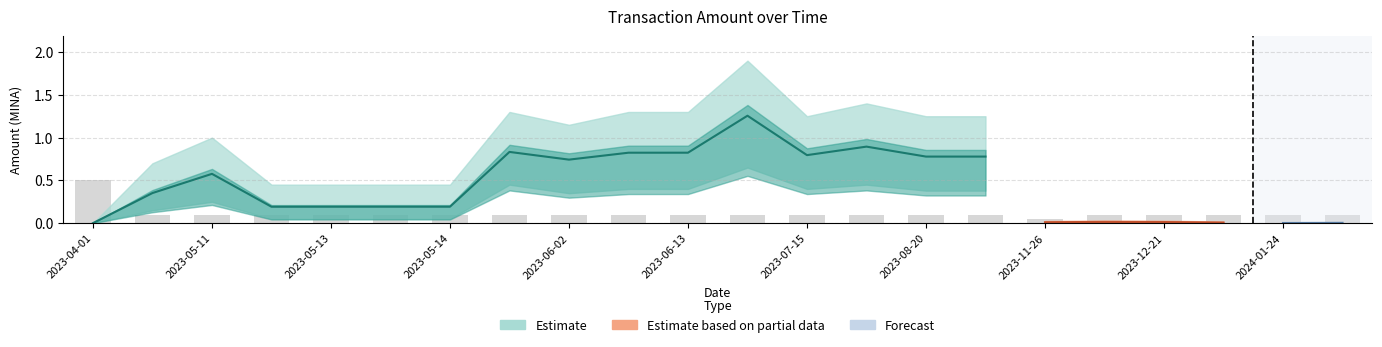

How many groups of bars are there?

22